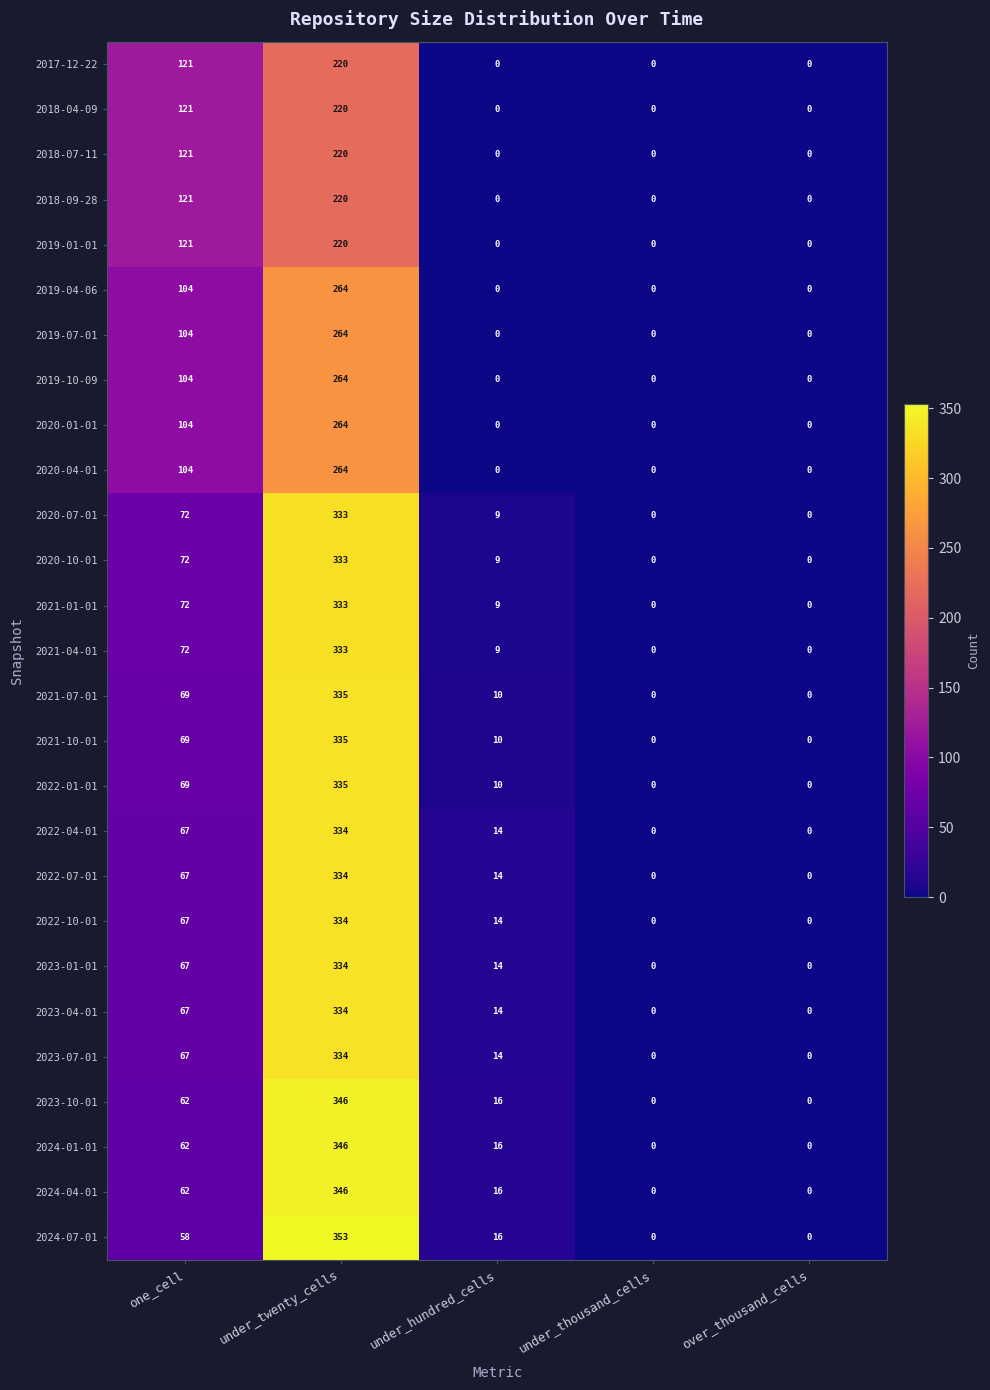

At how many categories does at least one series exceed 11?

3